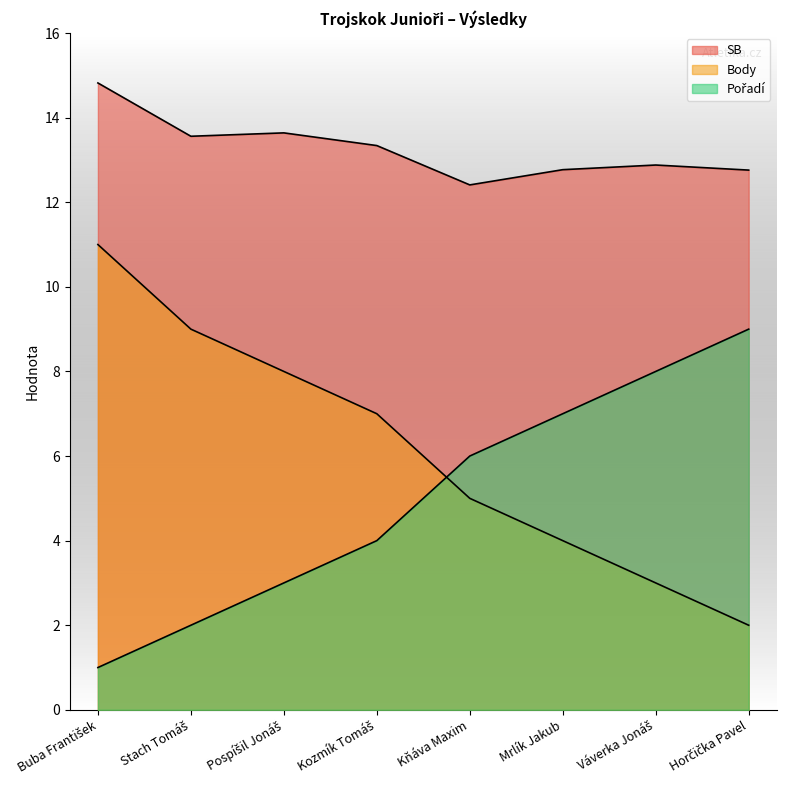

At which label is Body closest to 6?

Kozmík Tomáš